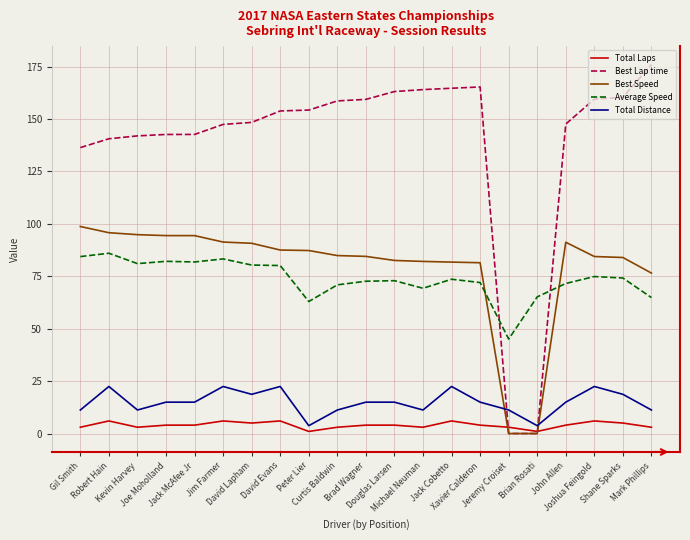

Which series has the largest total across all categories?

Best Lap time